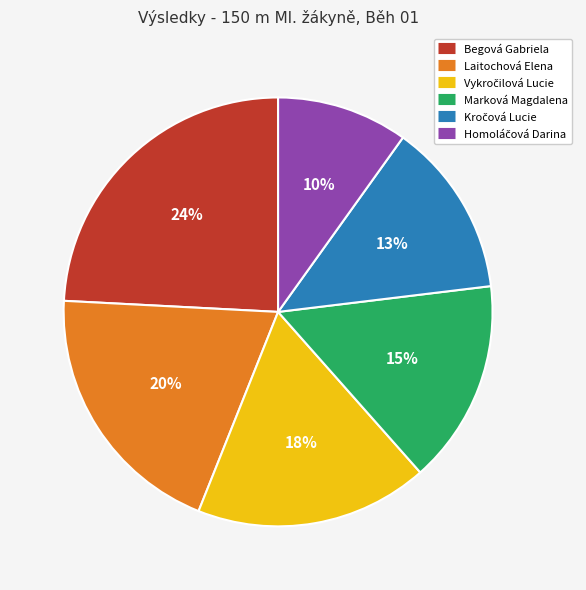

To the nearest percent, what percentage of the pie is Laitochová Elena?

20%